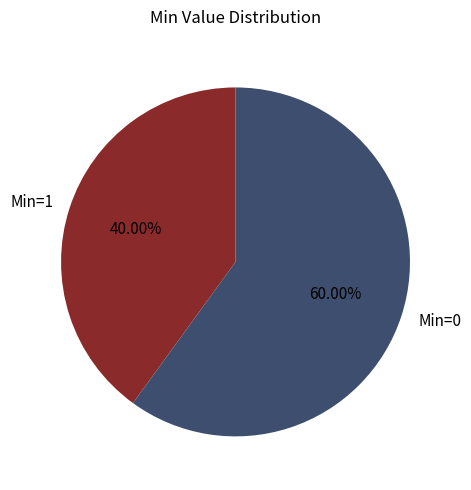

Does any single category account for the majority?

Yes